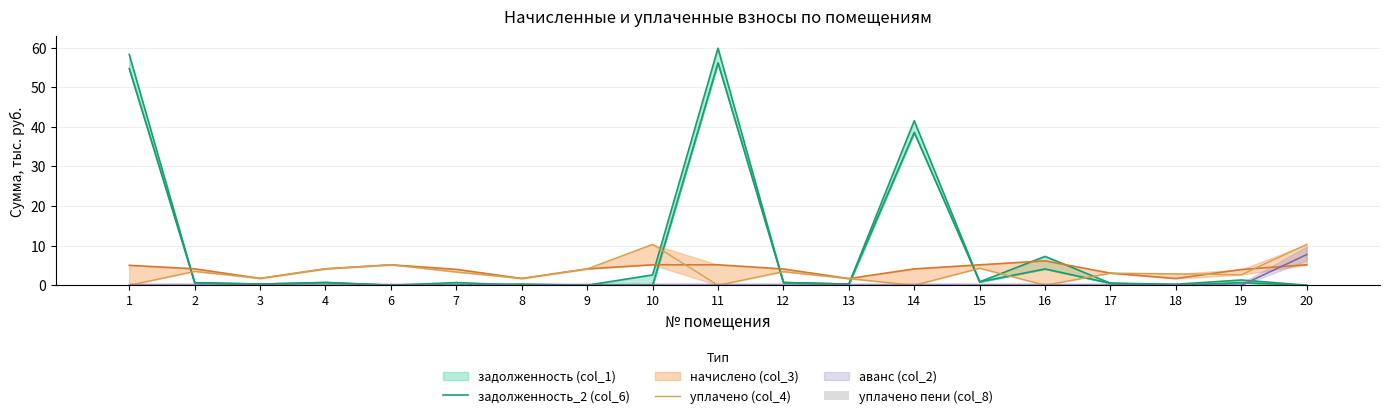

Rank the categories by уплачено пени (col_8) value from lowest to highest.

1, 2, 3, 4, 6, 7, 8, 9, 11, 12, 13, 14, 15, 16, 17, 19, 20, 18, 10